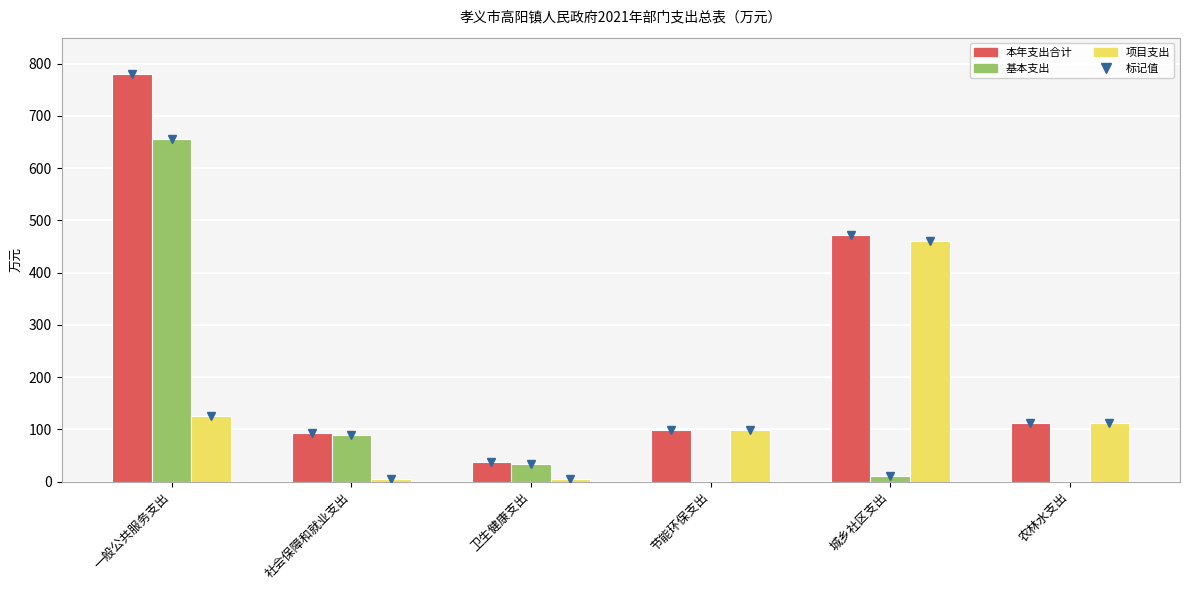

Reading left to right, list all the values displayed in this chart.

本年支出合计: 一般公共服务支出=780.5	社会保障和就业支出=92.2	卫生健康支出=37.8	节能环保支出=97.8	城乡社区支出=471.6	农林水支出=112.2
基本支出: 一般公共服务支出=655.4	社会保障和就业支出=88.2	卫生健康支出=33.8	节能环保支出=0.0	城乡社区支出=10.1	农林水支出=0.0
项目支出: 一般公共服务支出=125.1	社会保障和就业支出=4.0	卫生健康支出=4.0	节能环保支出=97.8	城乡社区支出=461.5	农林水支出=112.2